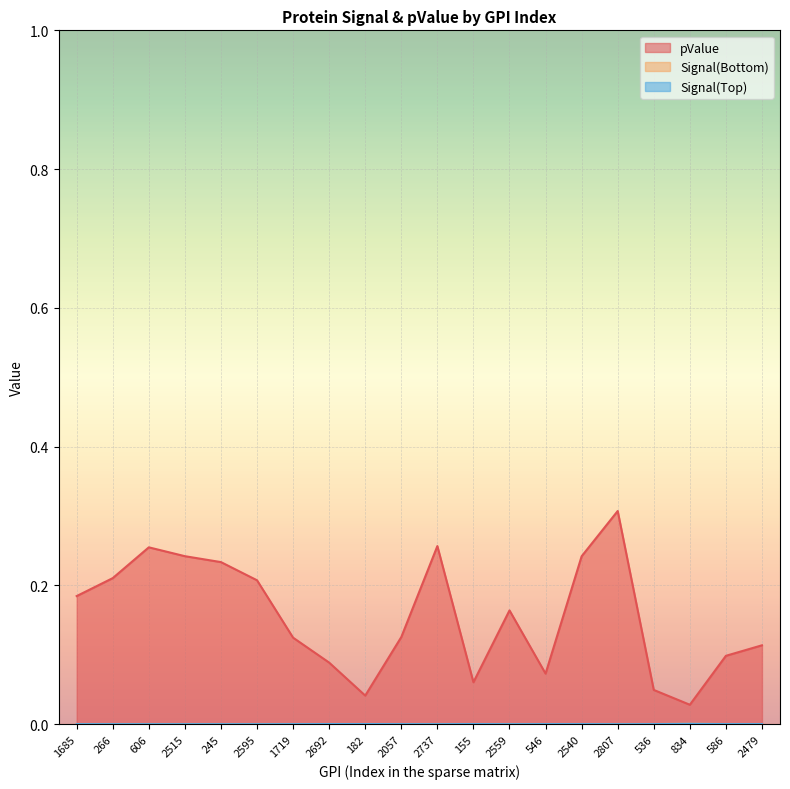

True or false: pValue has more than 1 points higher than both neighbors.

True